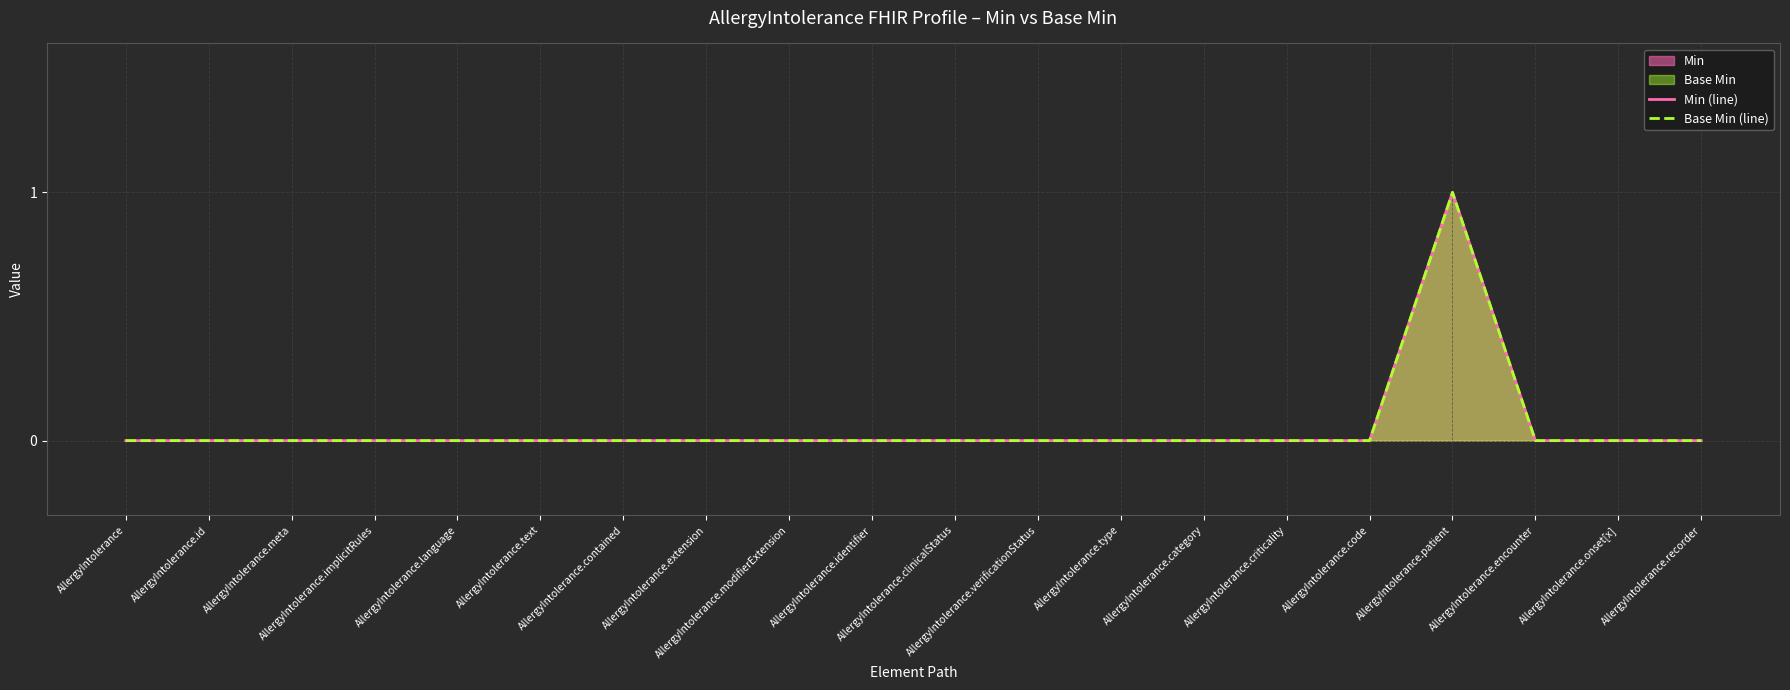

List the series in order of their peak value, highest first.

Min (line), Base Min (line)